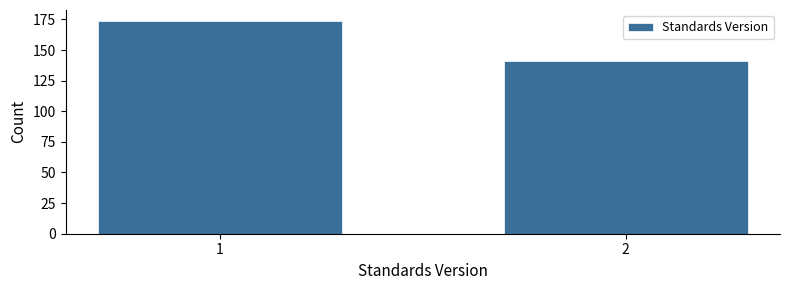

Reading right to left, list all the values displayed in this chart.

2=141	1=174